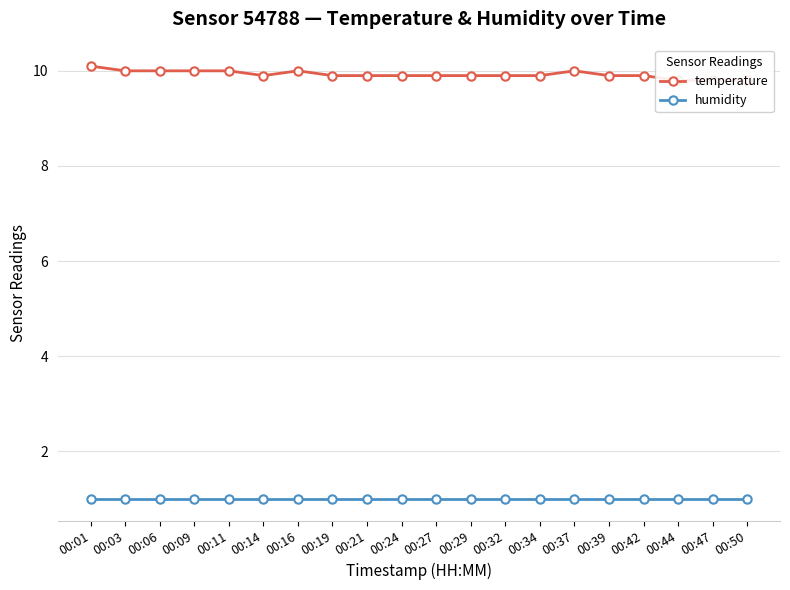

What is the highest value of the temperature series?

10.1